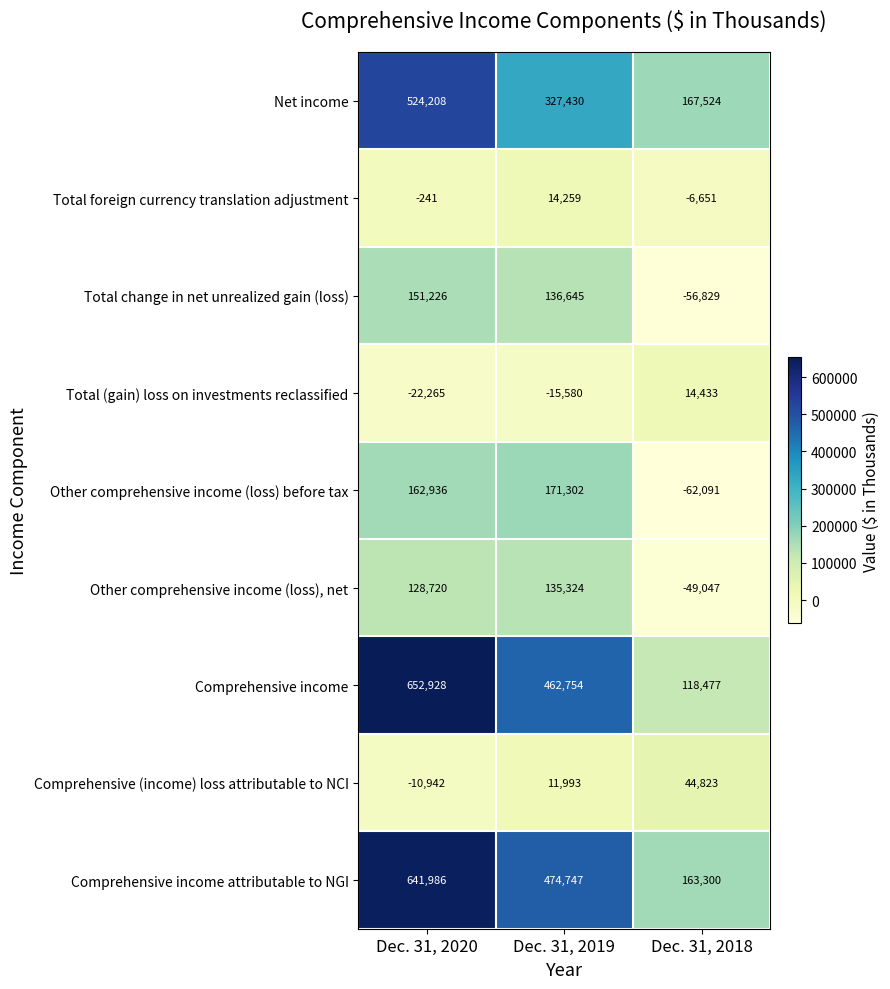

What is the average value of the Net income series?

339721